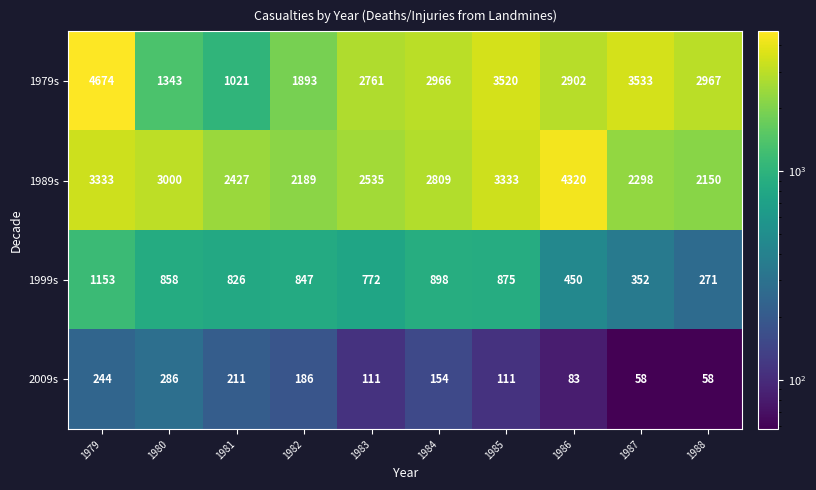

At how many categories does at least one series exceed 4318?

2